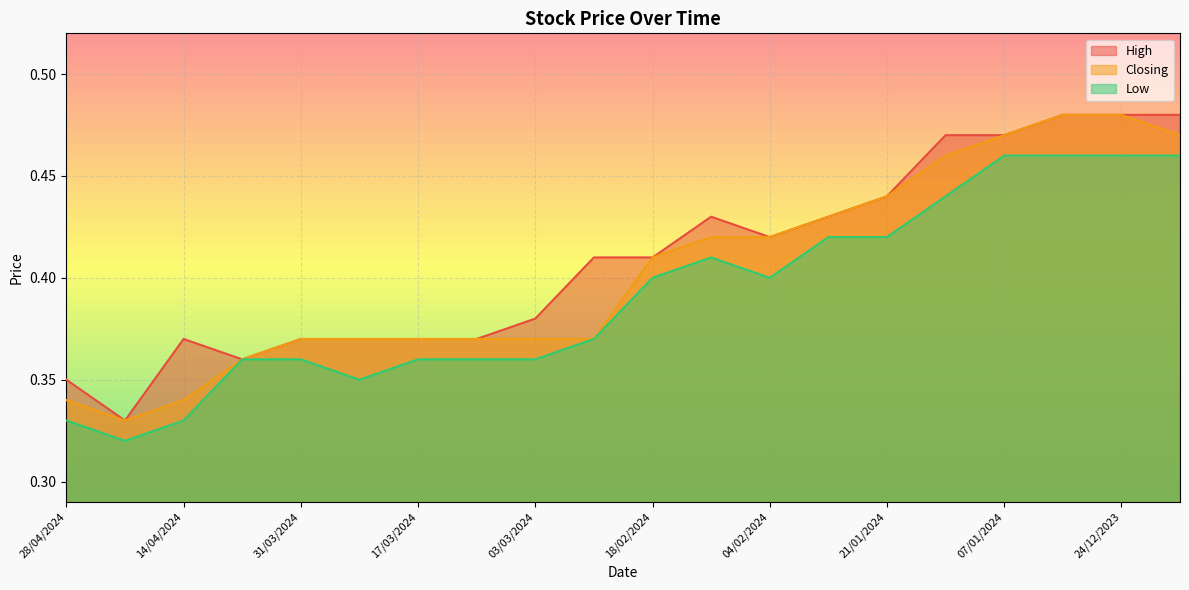

At how many categories does at least one series exceed 0?

20